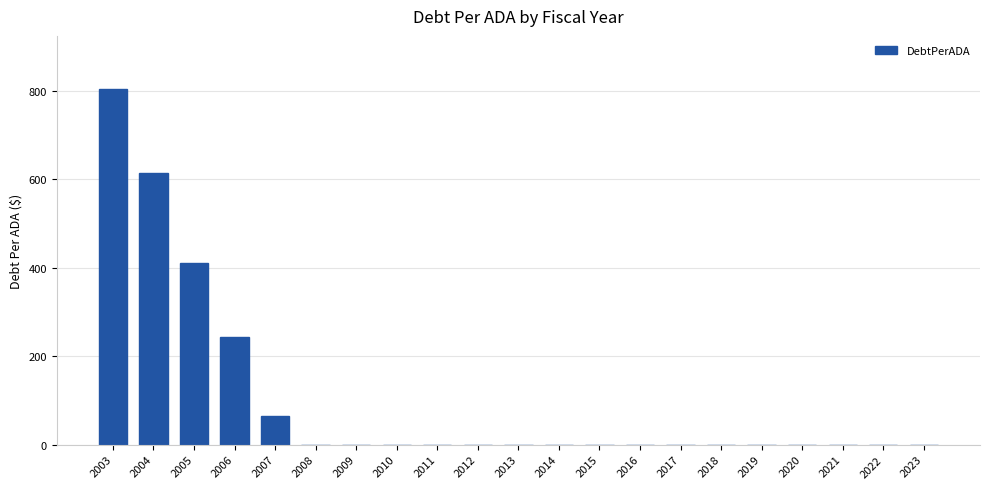

Reading left to right, list all the values displayed in this chart.

2003=803.9	2004=615.1	2005=410.6	2006=242.4	2007=64.9	2008=0.0	2009=0.0	2010=0.0	2011=0.0	2012=0.0	2013=0.0	2014=0.0	2015=0.0	2016=0.0	2017=0.0	2018=0.0	2019=0.0	2020=0.0	2021=0.0	2022=0.0	2023=0.0